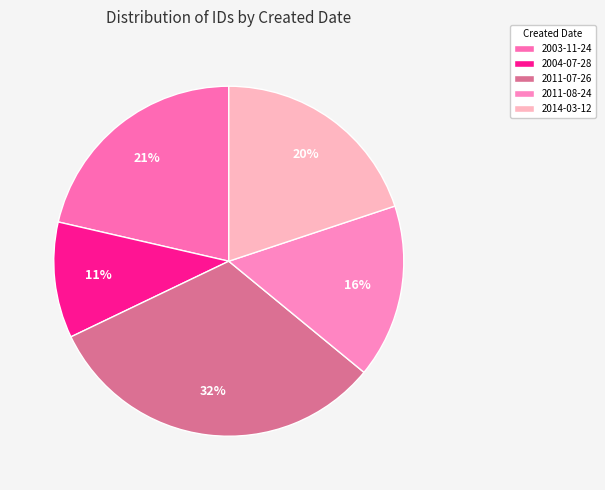

Does 2003-11-24 represent more than half of the total?

No